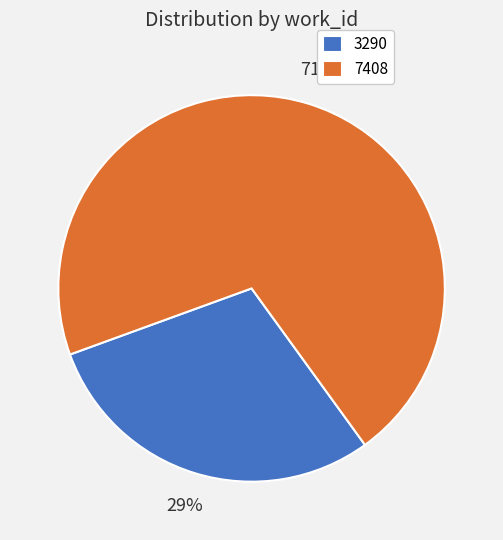

Which category has the smallest portion of the pie?

3290